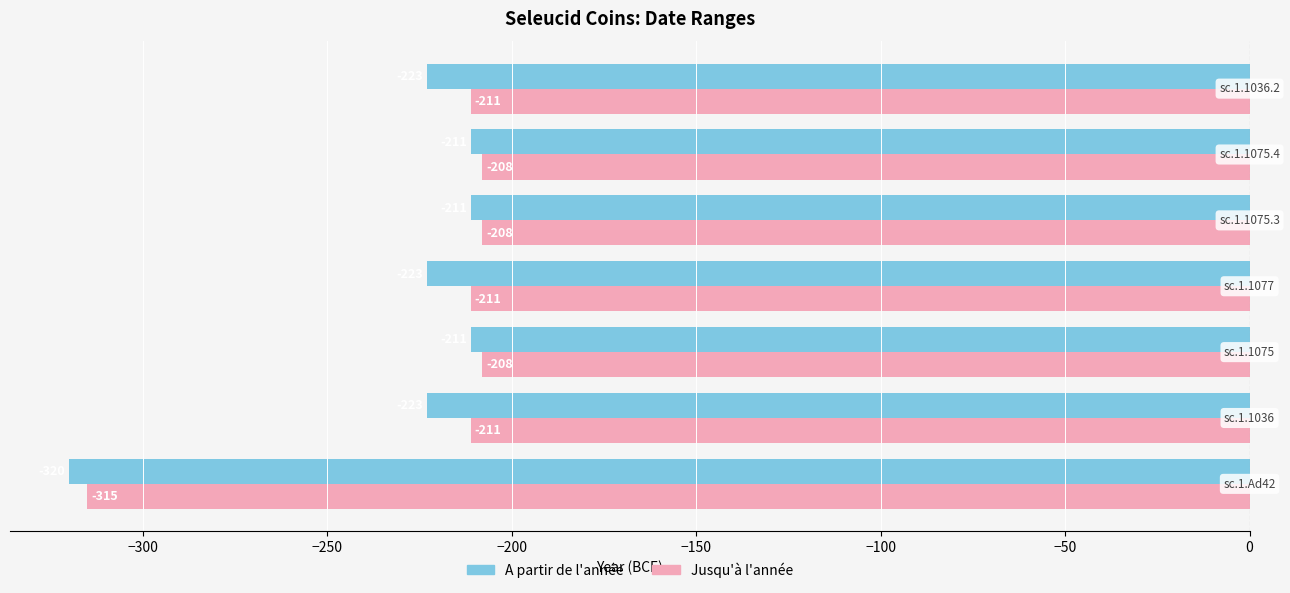

List the series in order of their overall mean, lowest first.

A partir de l'année, Jusqu'à l'année